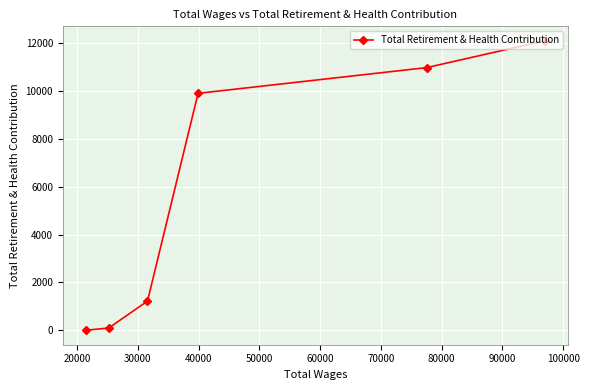

What is the maximum value shown in the chart?

12100